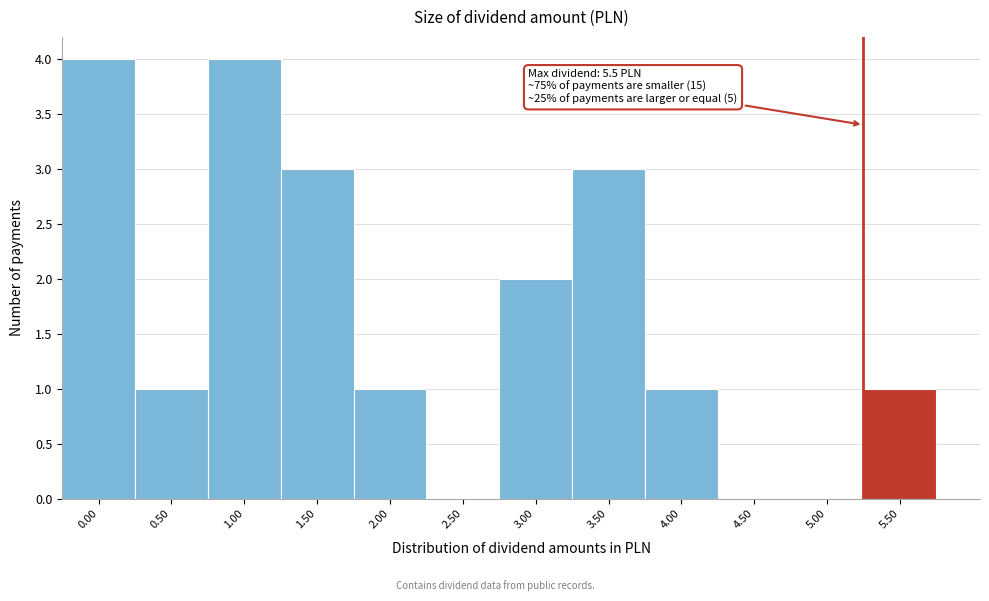

Reading right to left, transcribe all the data shown in this chart.

5.50=1	5.00=0	4.50=0	4.00=1	3.50=3	3.00=2	2.50=0	2.00=1	1.50=3	1.00=4	0.50=1	0.00=4